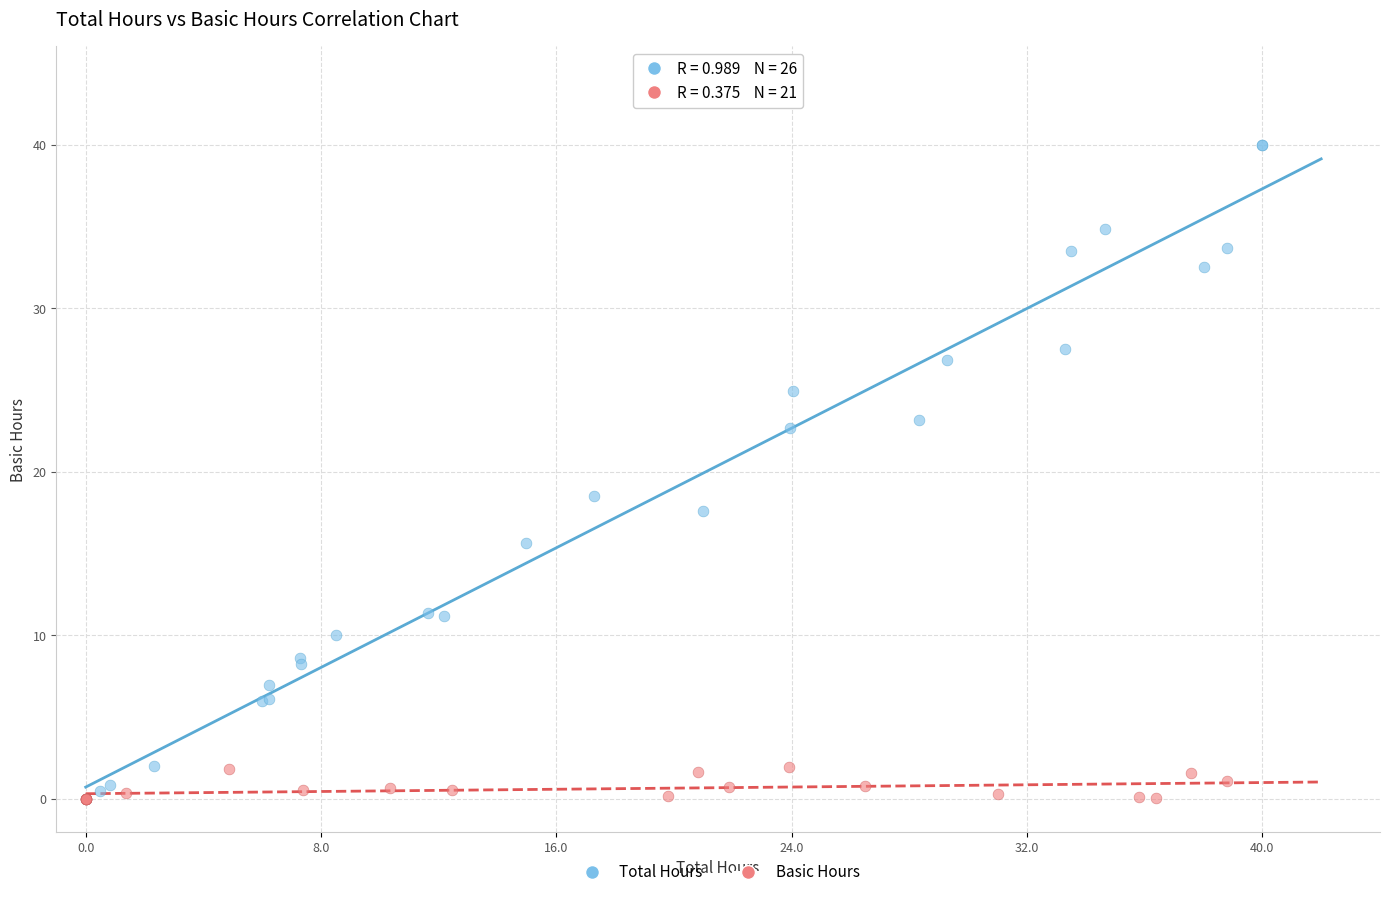

Which series reaches the maximum Y coordinate?

Total Hours